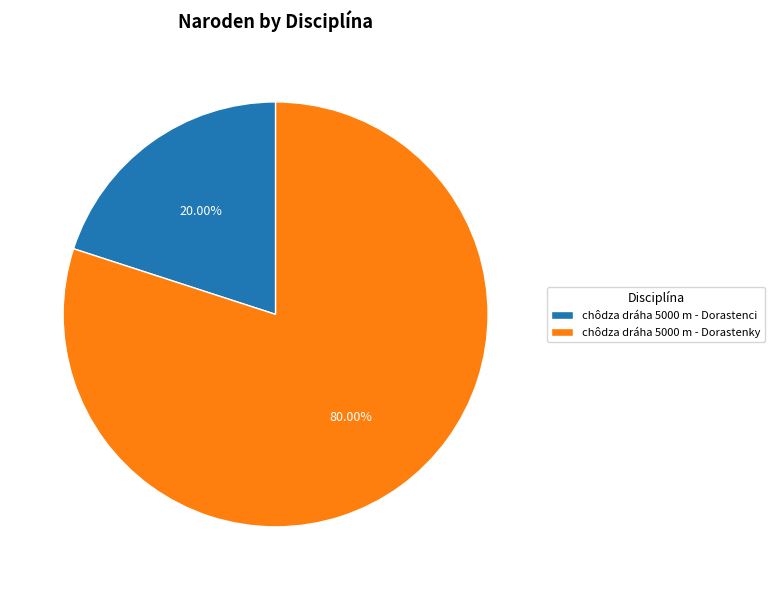

The chôdza dráha 5000 m - Dorastenci slice represents 29% of the pie. True or false?

False